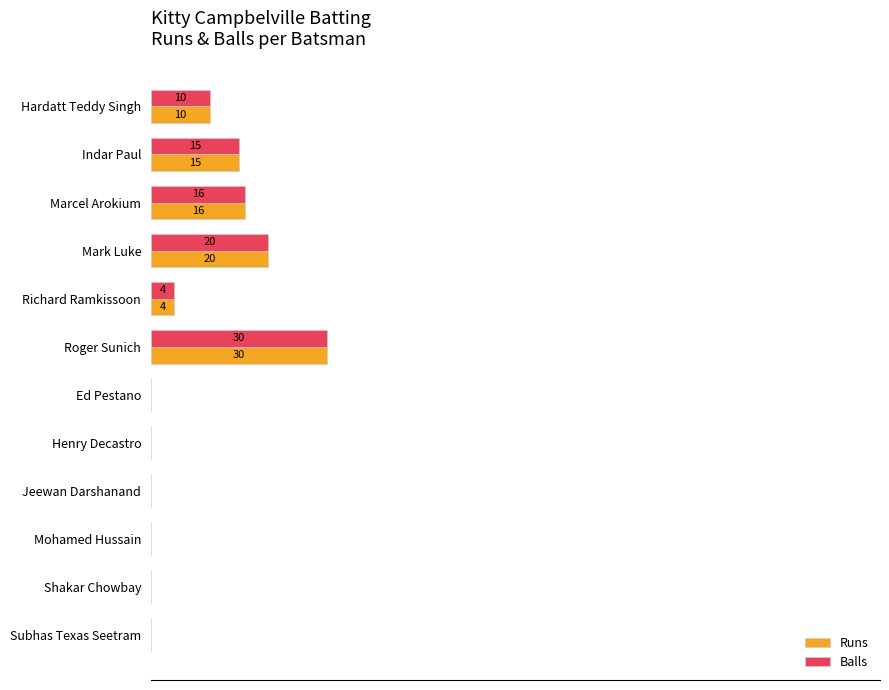

At which label is Runs closest to 15?

Indar Paul